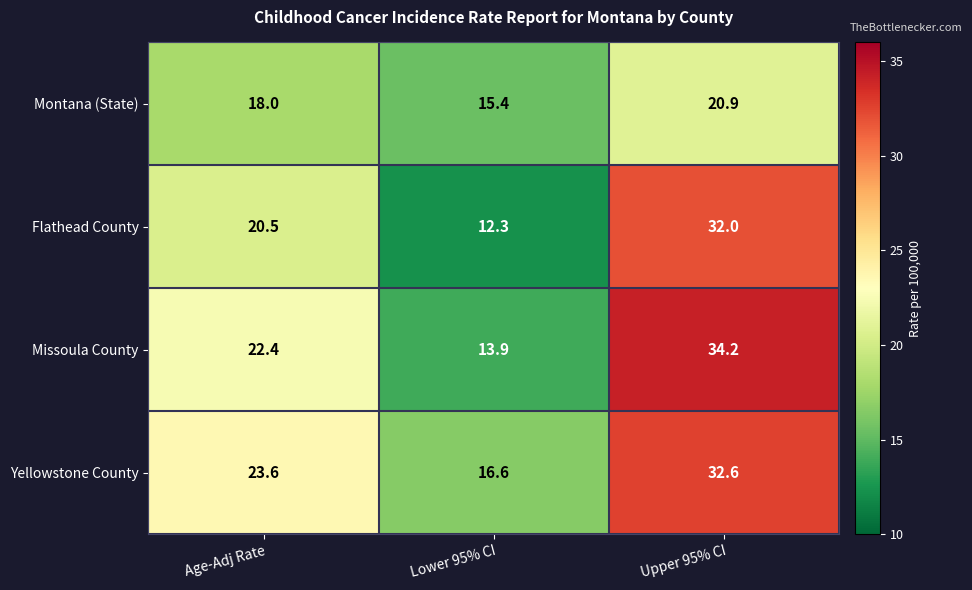

List the series in order of their peak value, lowest first.

Montana (State), Flathead County, Yellowstone County, Missoula County